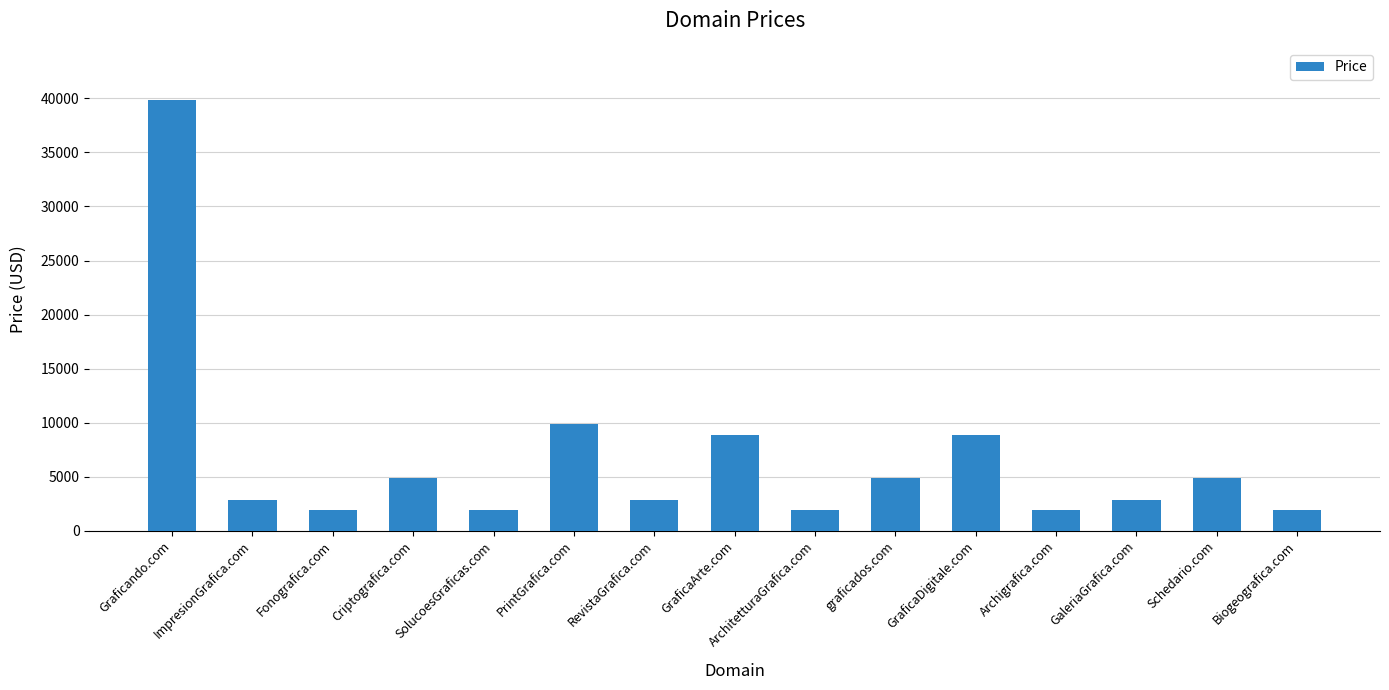

Between GraficaArte.com and Graficando.com, which is larger?

Graficando.com